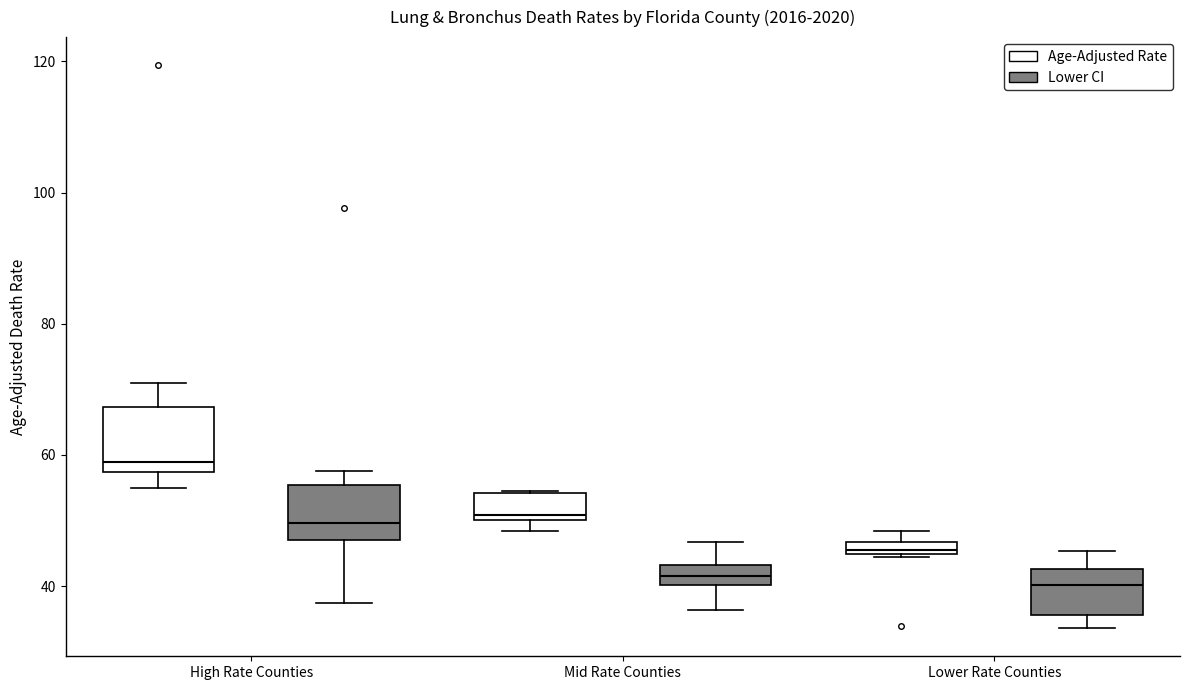

Where is the upper edge of the box for High Rate Counties (Age-Adjusted Rate) on the y-axis? The values are not printed on the chart, so give them approximately, as read against the axis.

68